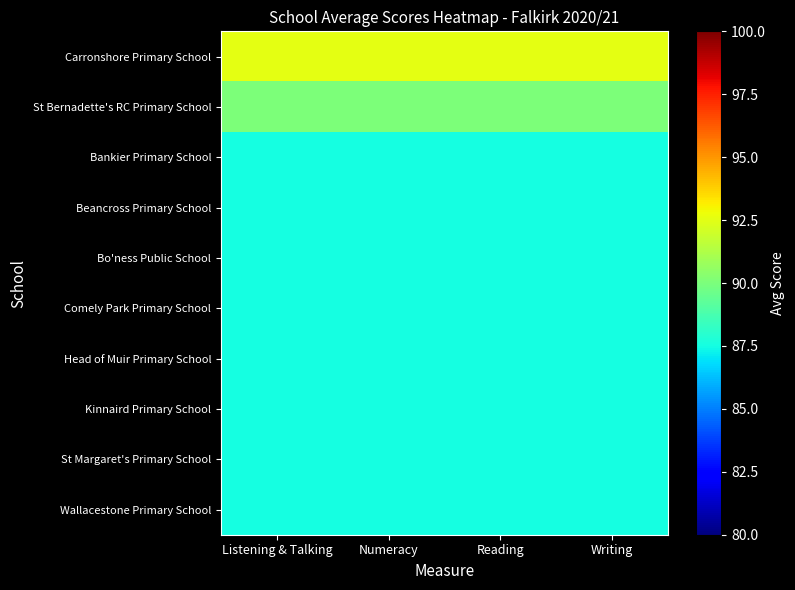

Reading left to right, extract all data points from this chart.

Carronshore Primary School: Listening & Talking=92.5	Numeracy=92.5	Reading=92.5	Writing=92.5
St Bernadette's RC Primary School: Listening & Talking=90.0	Numeracy=90.0	Reading=90.0	Writing=90.0
Bankier Primary School: Listening & Talking=87.5	Numeracy=87.5	Reading=87.5	Writing=87.5
Beancross Primary School: Listening & Talking=87.5	Numeracy=87.5	Reading=87.5	Writing=87.5
Bo'ness Public School: Listening & Talking=87.5	Numeracy=87.5	Reading=87.5	Writing=87.5
Comely Park Primary School: Listening & Talking=87.5	Numeracy=87.5	Reading=87.5	Writing=87.5
Head of Muir Primary School: Listening & Talking=87.5	Numeracy=87.5	Reading=87.5	Writing=87.5
Kinnaird Primary School: Listening & Talking=87.5	Numeracy=87.5	Reading=87.5	Writing=87.5
St Margaret's Primary School: Listening & Talking=87.5	Numeracy=87.5	Reading=87.5	Writing=87.5
Wallacestone Primary School: Listening & Talking=87.5	Numeracy=87.5	Reading=87.5	Writing=87.5